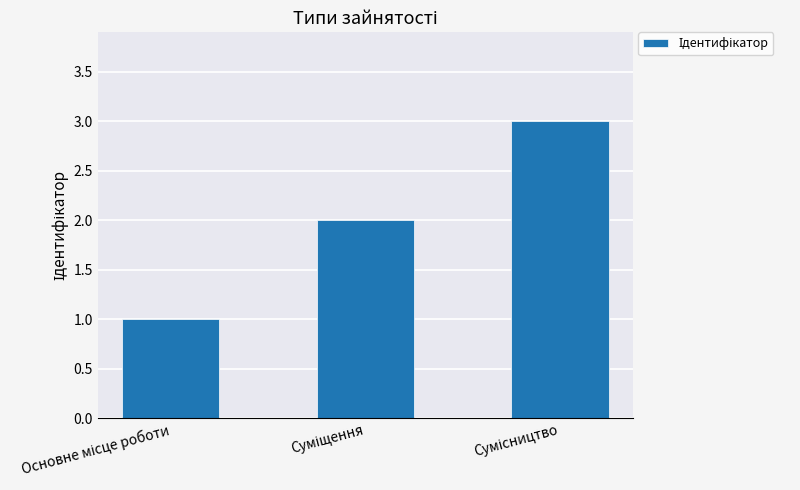

What is the sum of all values?

6